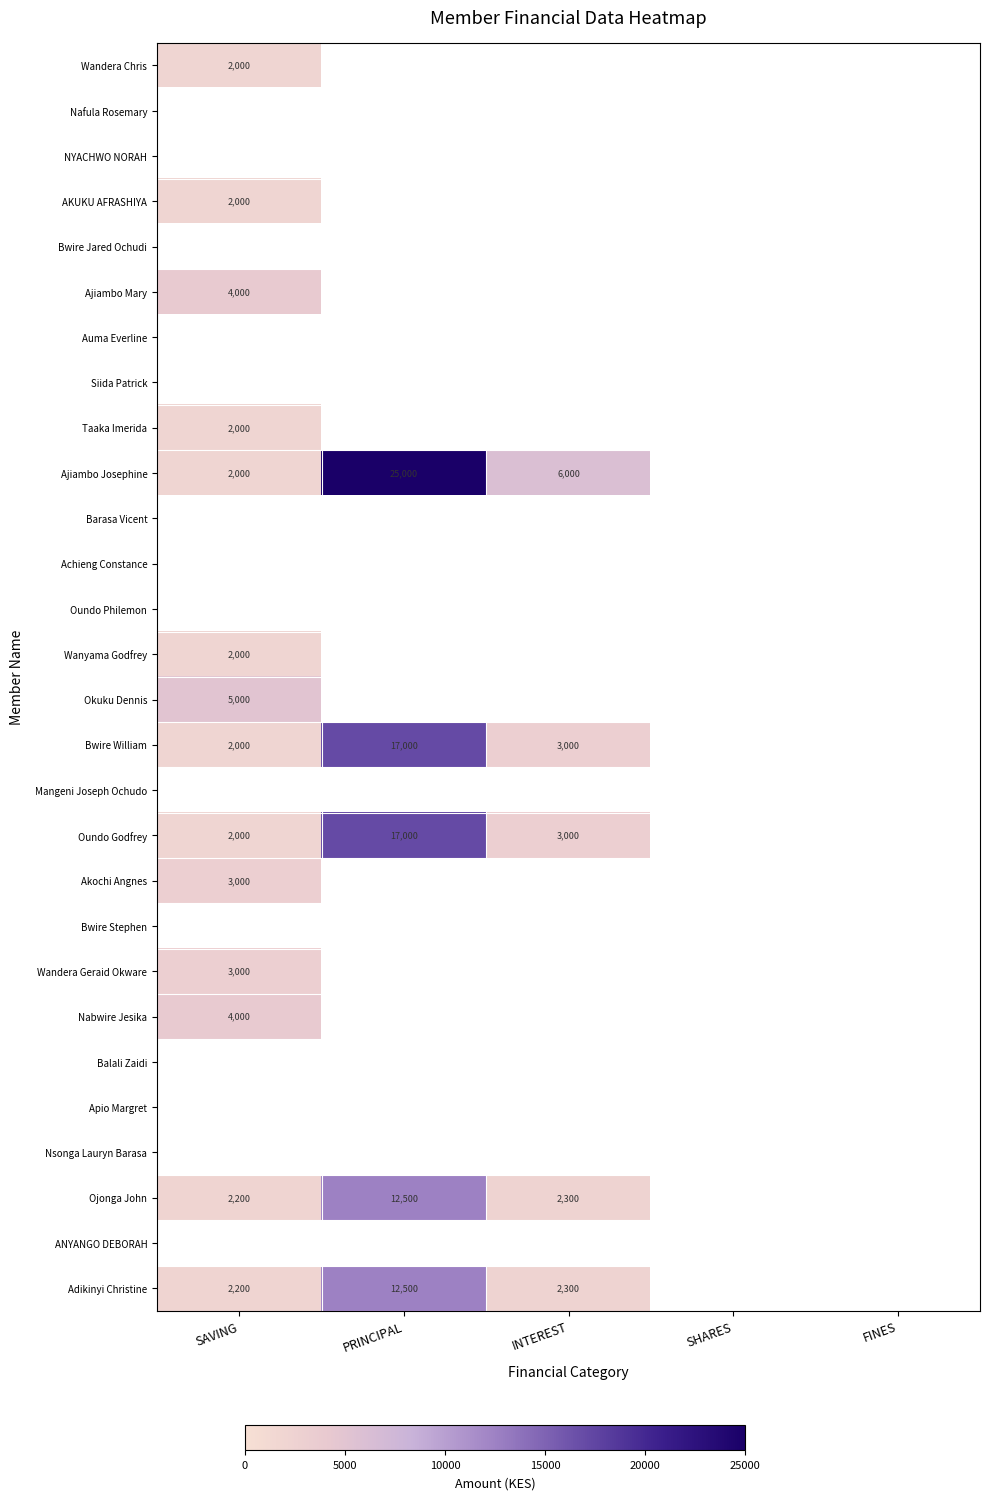

The Ojonga John series shows 3689 at SAVING. True or false?

False